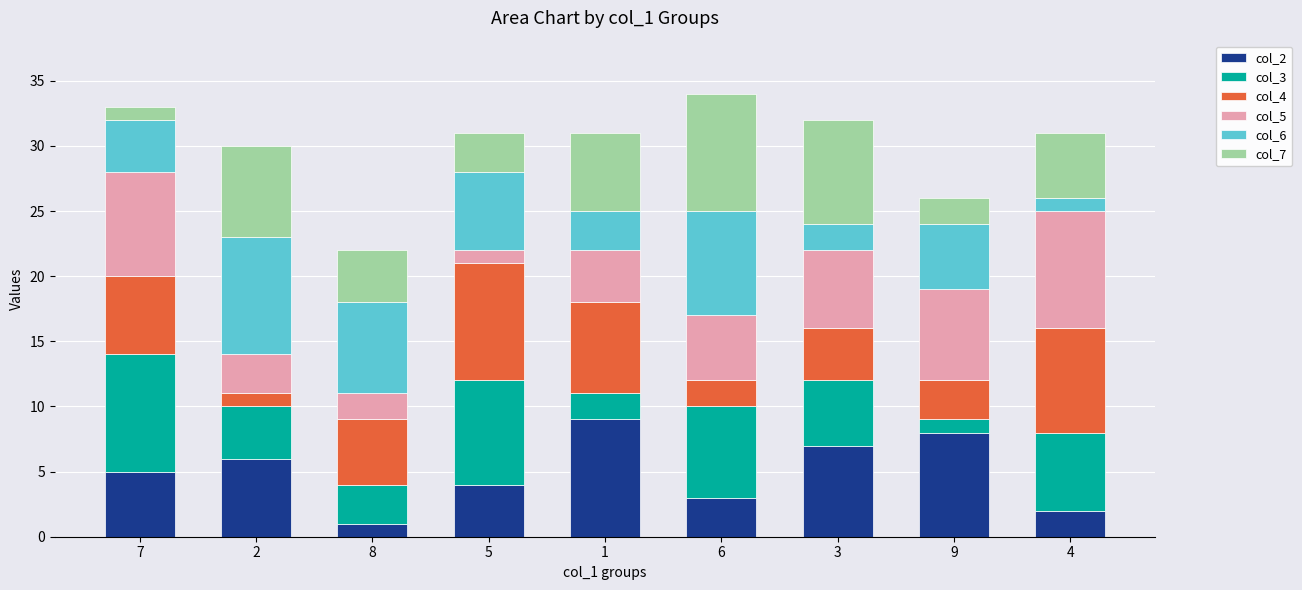

What are all the series names shown in the legend?

col_2, col_3, col_4, col_5, col_6, col_7